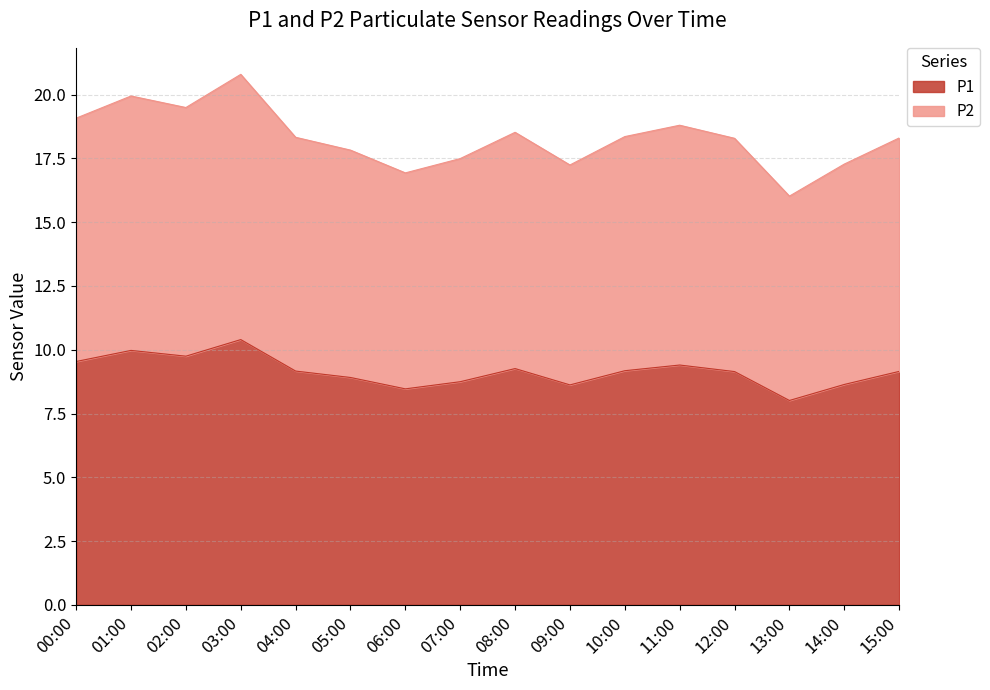

How many lines are shown in the chart?

2